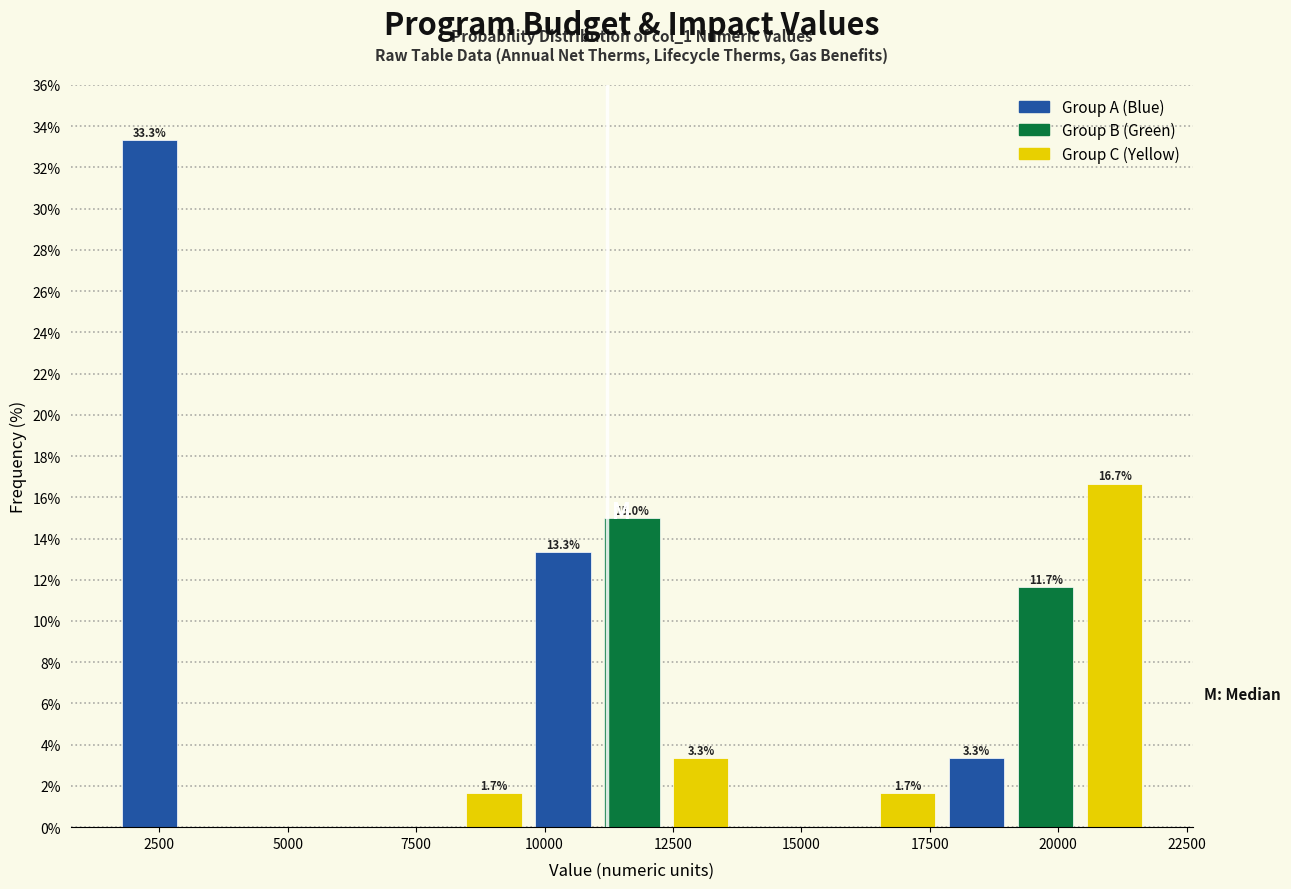

Read against the x-axis, roughly where is the centre of the tallest bar?

2500